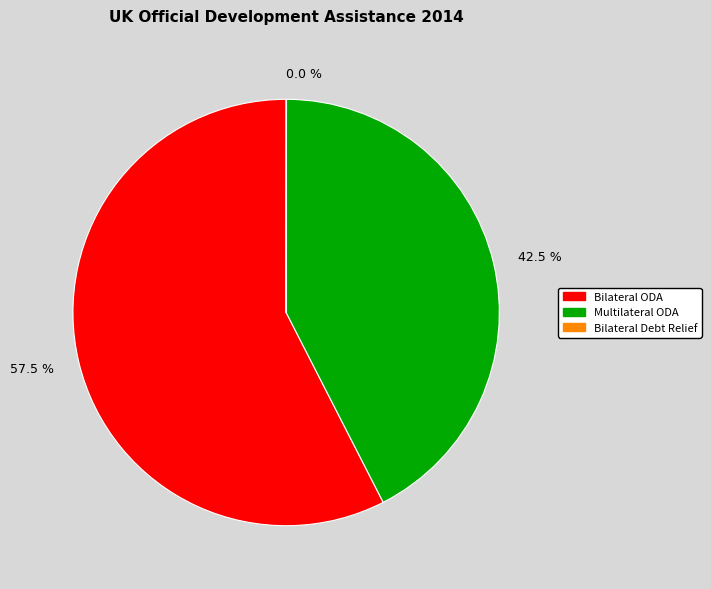

Which has a higher value, 42.5 % or 57.5 %?

57.5 %